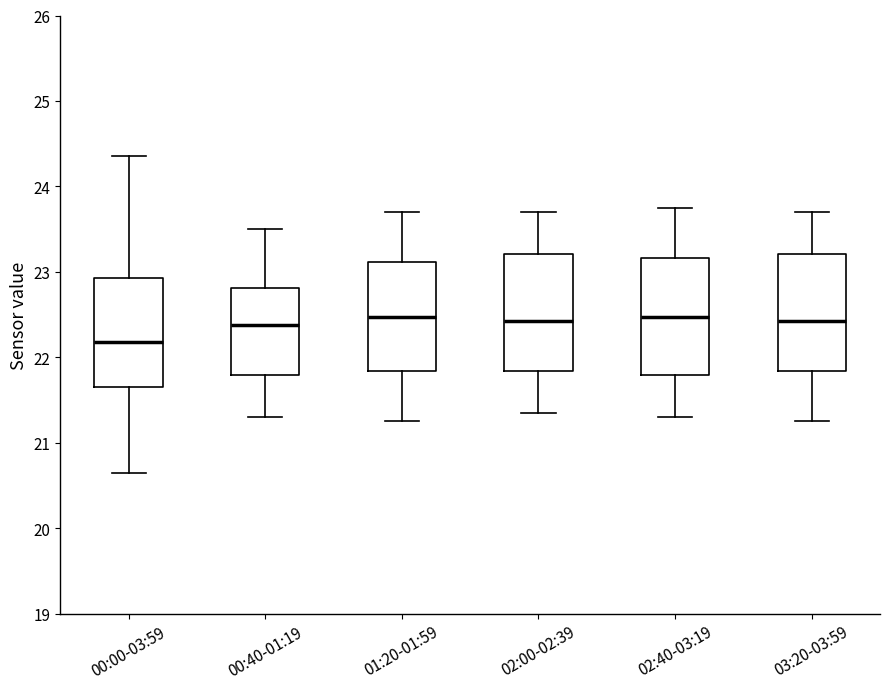

Which box has the lowest median line?

00:00-03:59